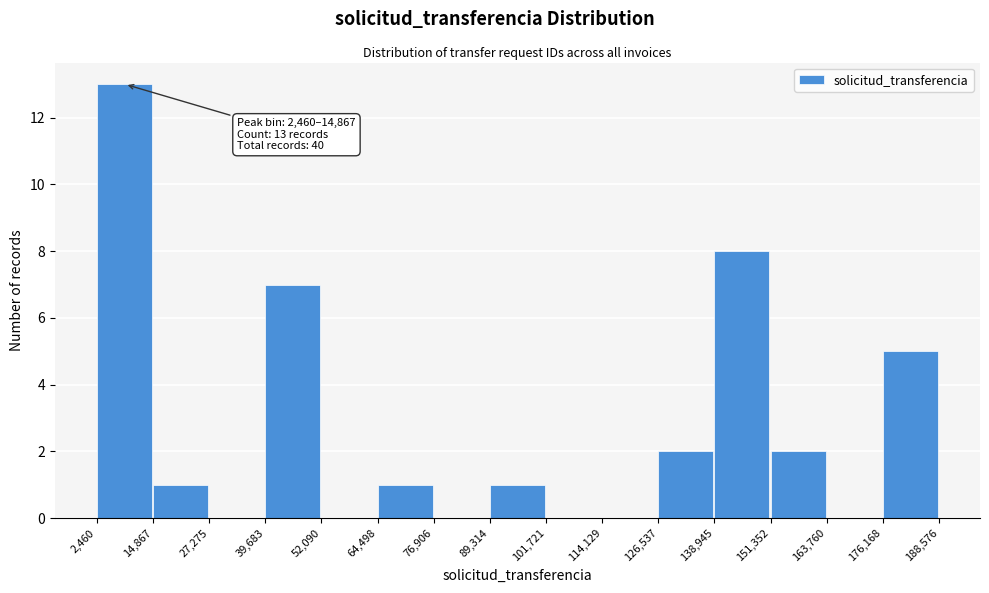

Which range on the x-axis has the tallest bar?

2,460 to 14,867